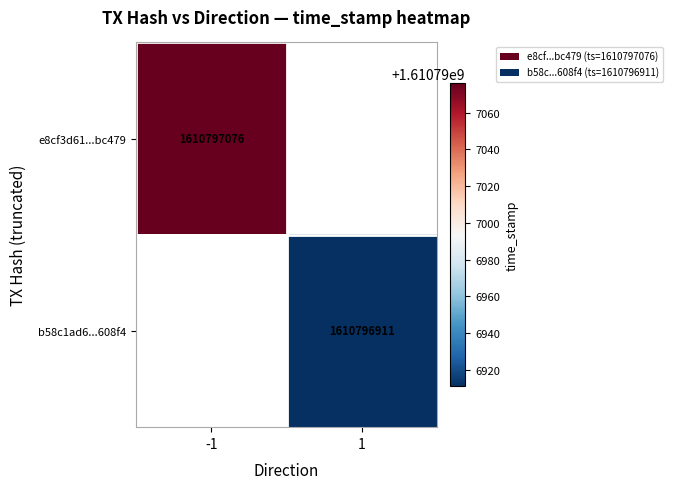

What is the greatest value displayed?

1610797076